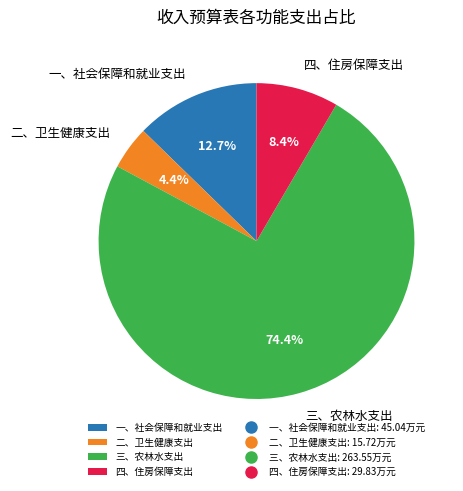

True or false: 四、住房保障支出 accounts for 8% of the total.

True